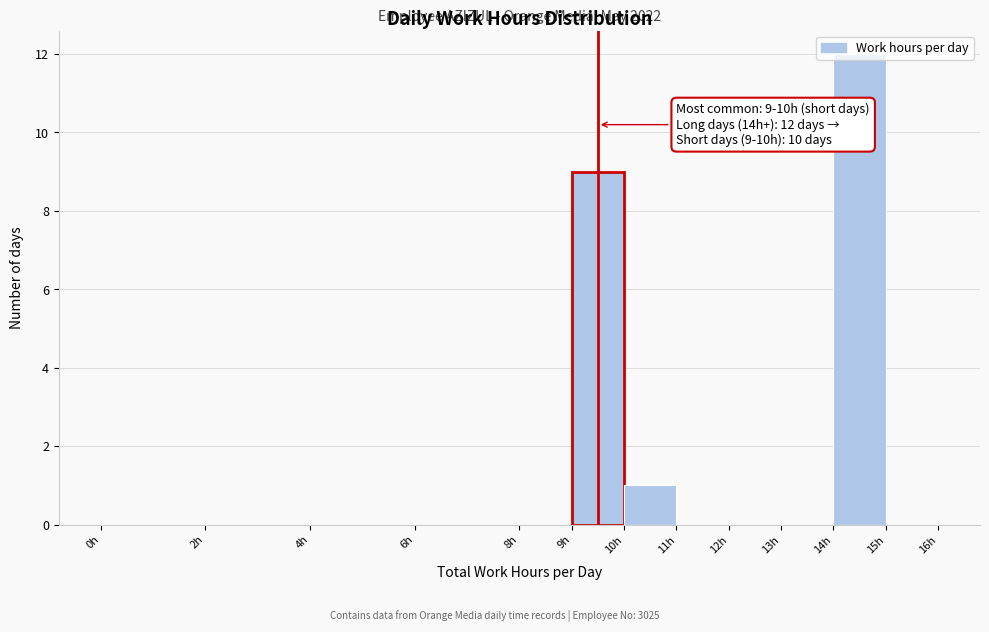

Which range on the x-axis has the tallest bar?

14 to 15